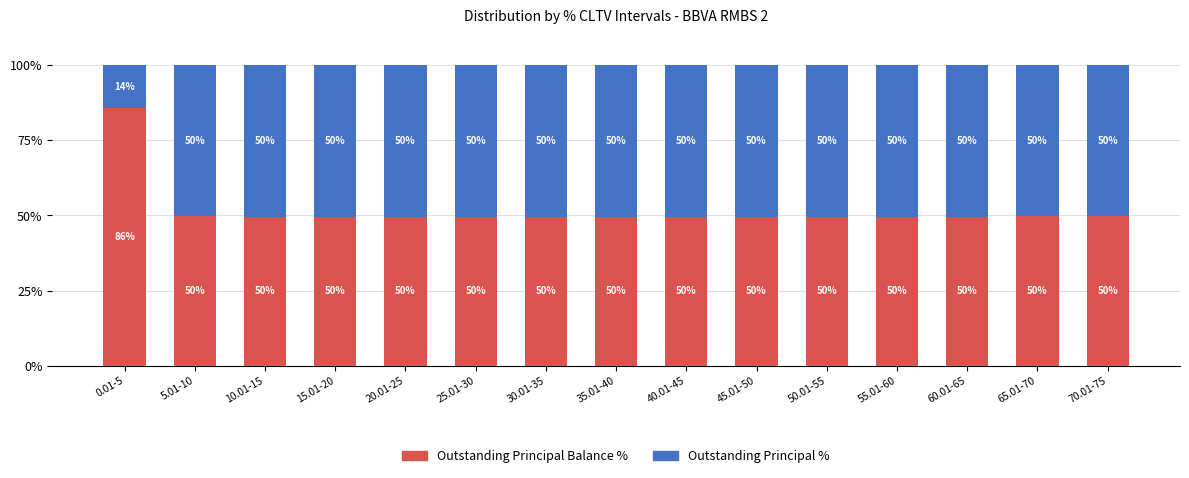

At which label is Outstanding Principal Balance % closest to 67?

65.01-70